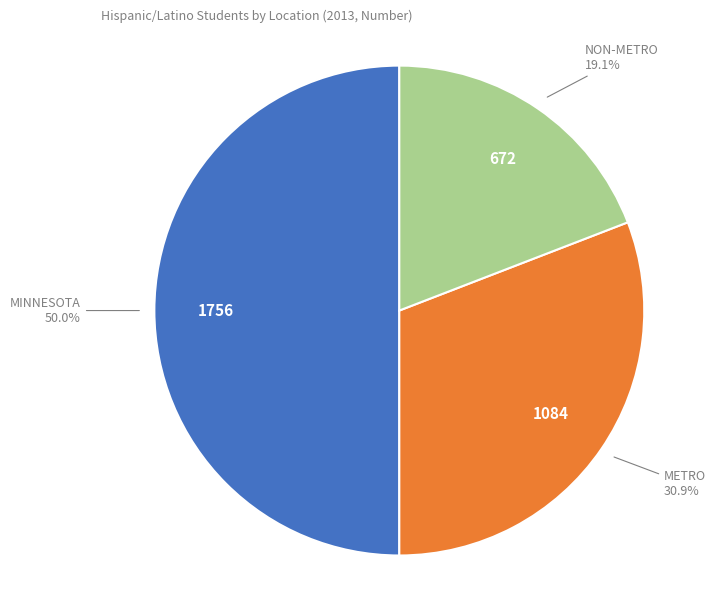

Count the number of slices in the pie.

3